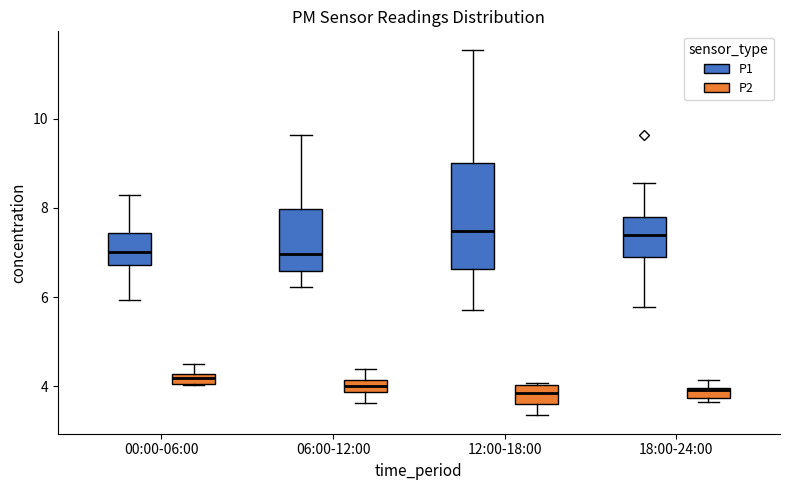

Where does the median line of the box for 12:00-18:00 (P1) sit on the y-axis? The values are not printed on the chart, so give them approximately, as read against the axis.

7.4